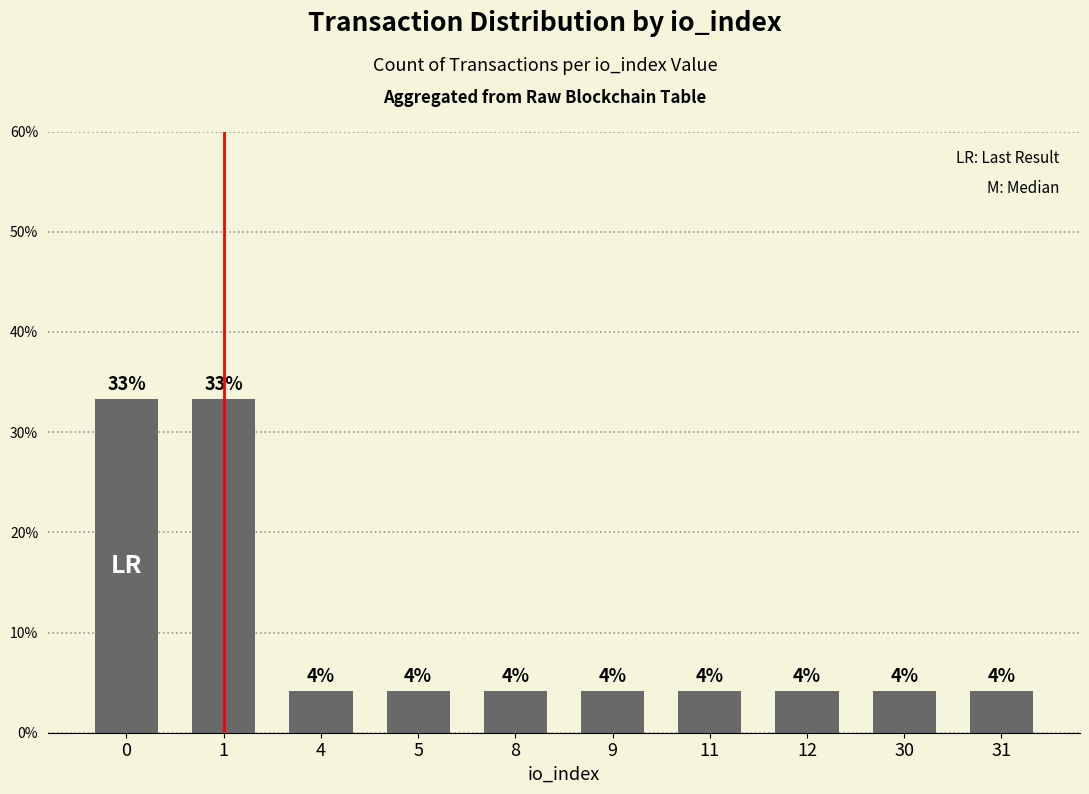

What is the value of the 1st bar from the left?

33.3